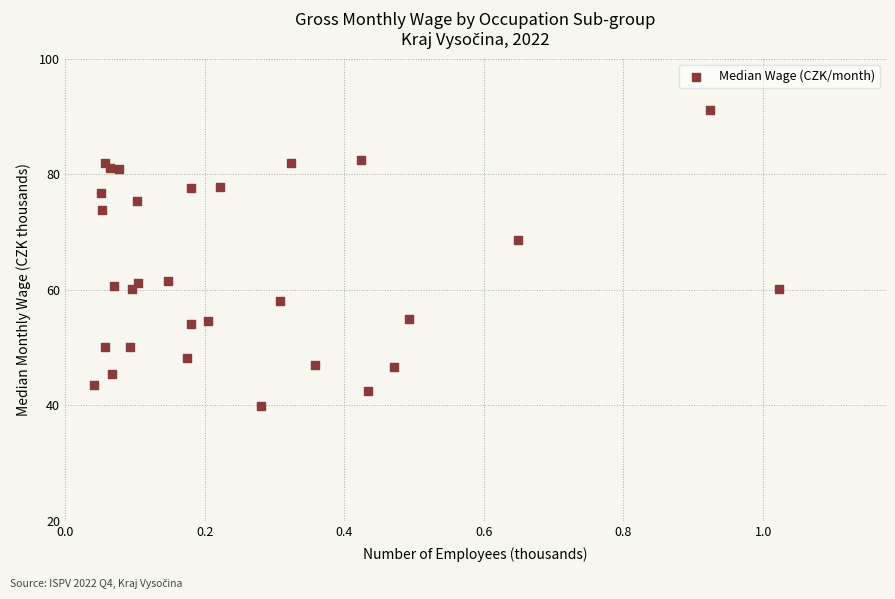

What is the range of X values (max minus min)?

1.0